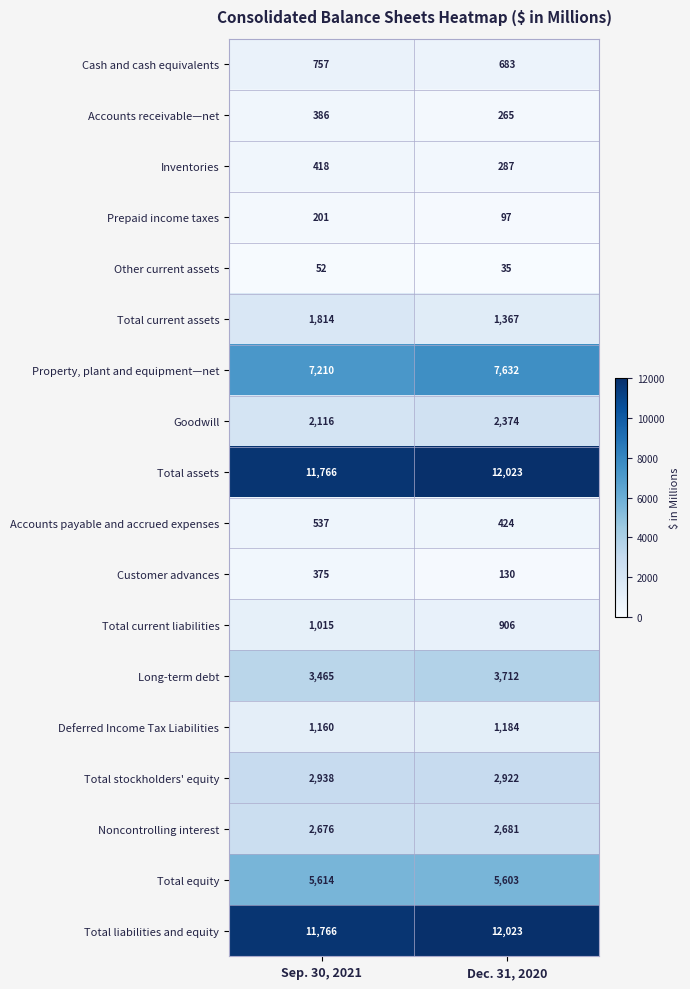

What is the sum of the Deferred Income Tax Liabilities values at Sep. 30, 2021 and Dec. 31, 2020?

2344